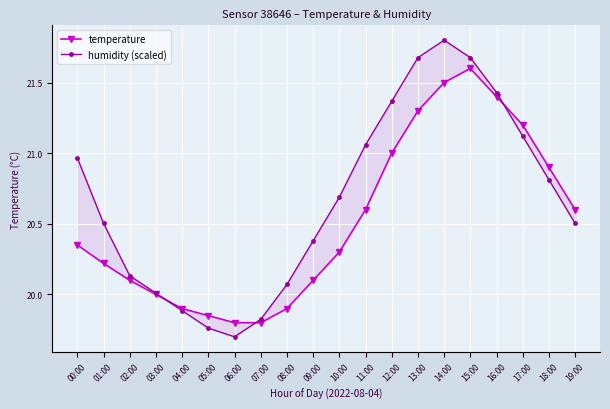

True or false: humidity (scaled) has a value of 19.7 at 06:00.

True